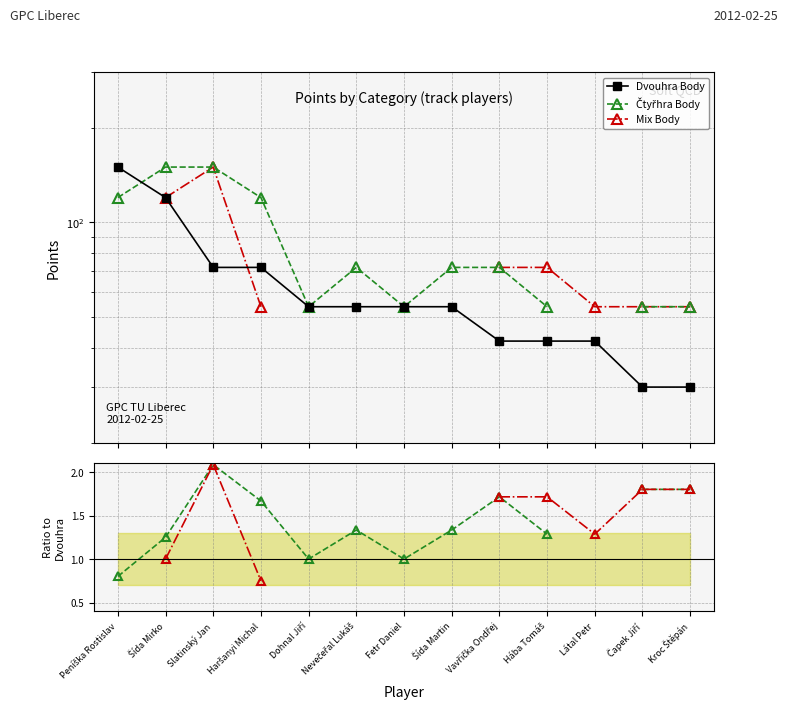

Between Nevečeřal Lukáš and Čapek Jiří, which series saw the biggest shift?

Dvouhra Body